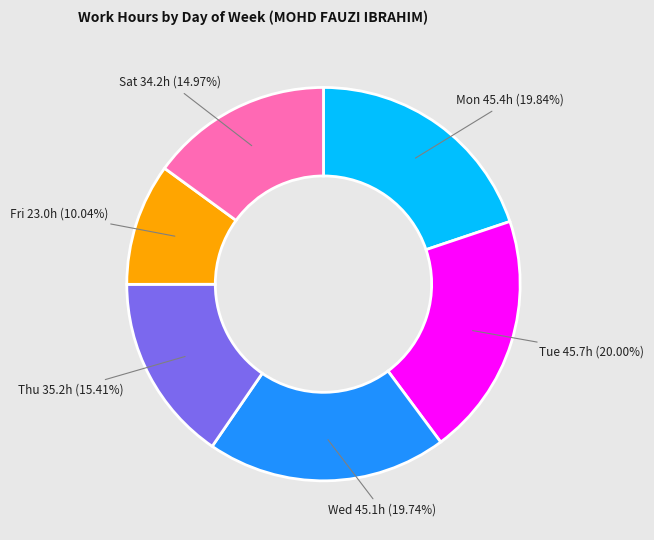

Does any single category account for the majority?

No